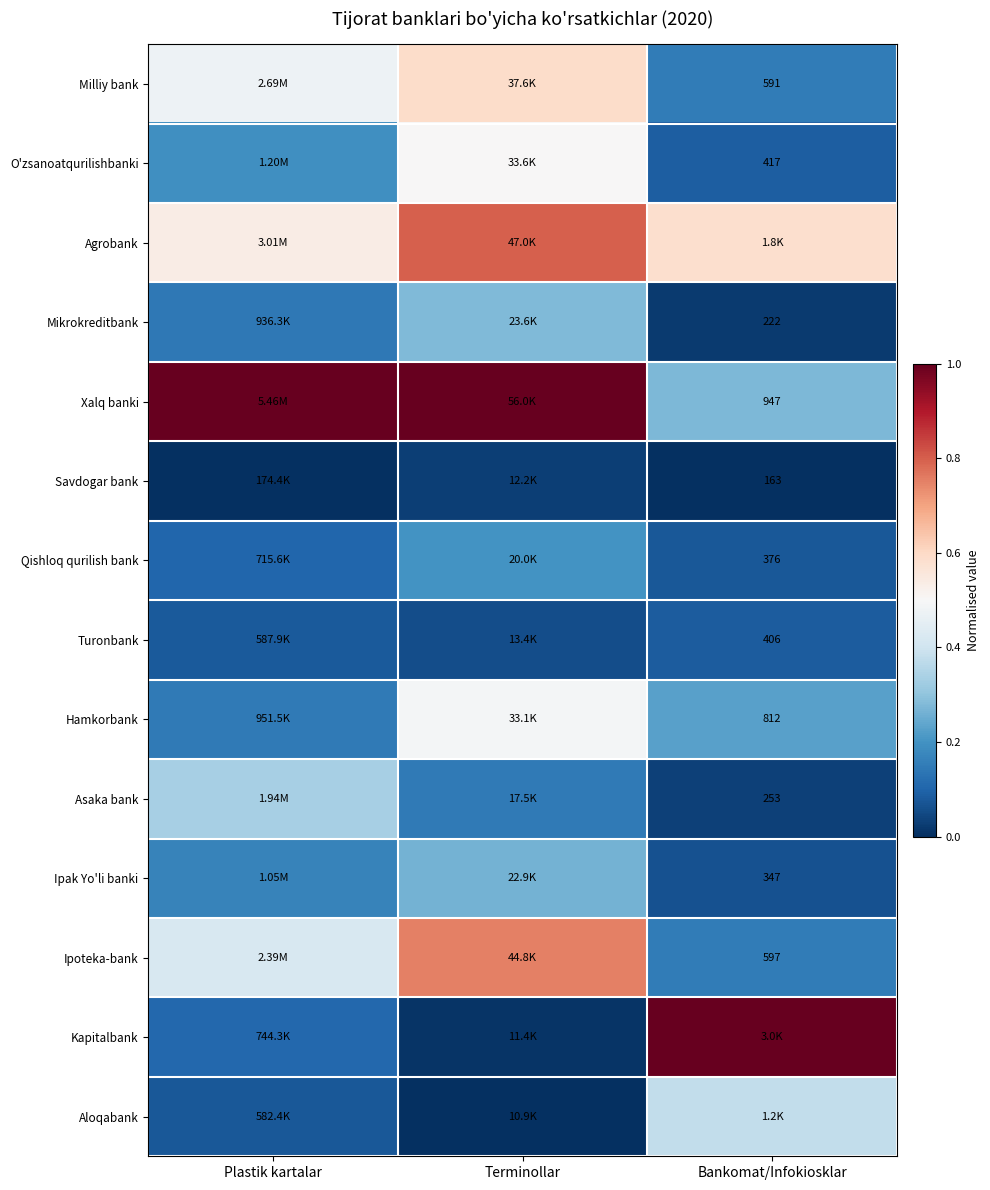

What is the spread (max minus min) of values at Terminollar?

1.0